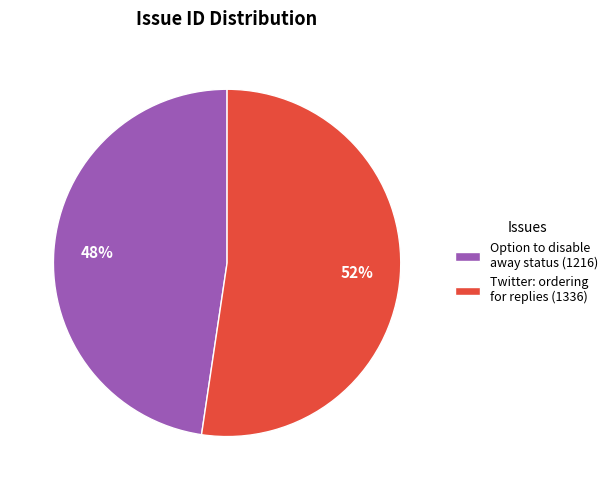

Is there any slice that represents more than half of the pie?

Yes